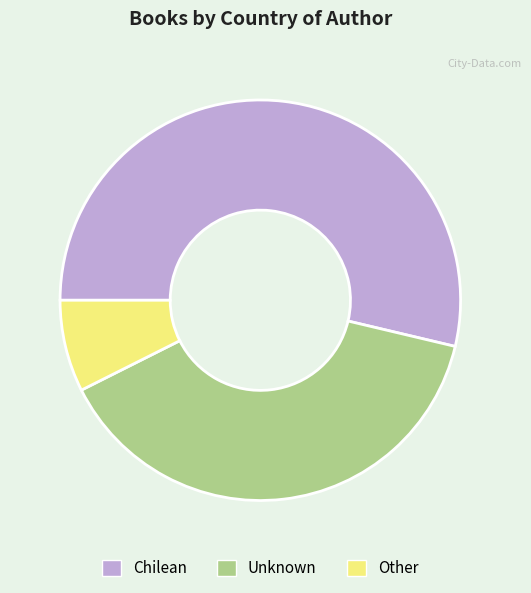

How many slices are in this pie chart?

3